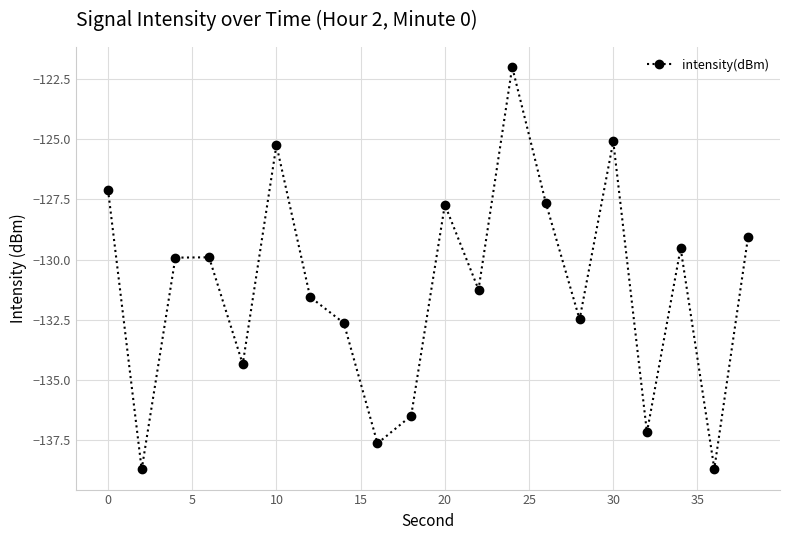

What is the value of the 3rd point from the left?

-129.9